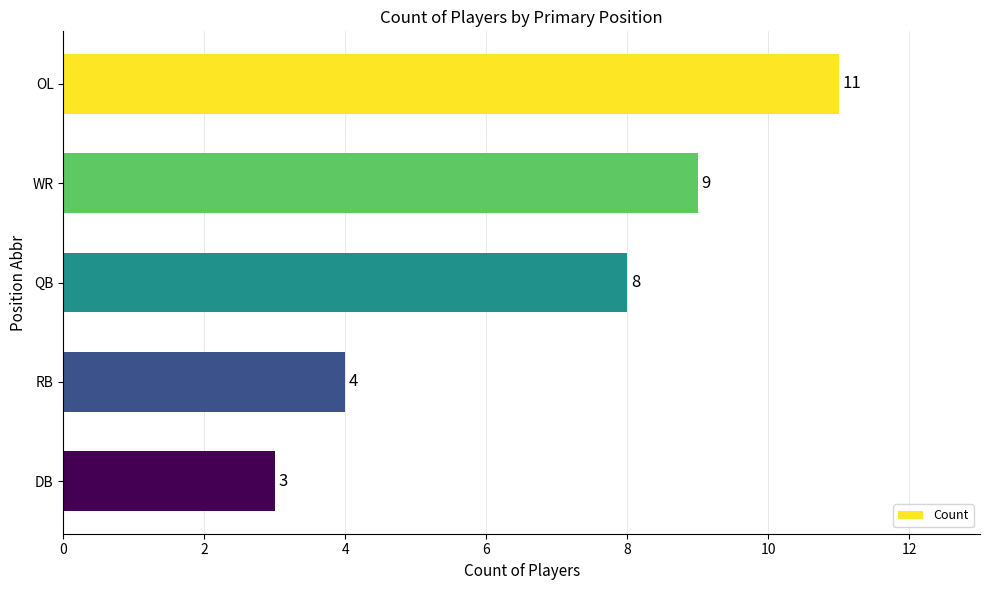

What is the average value?

7